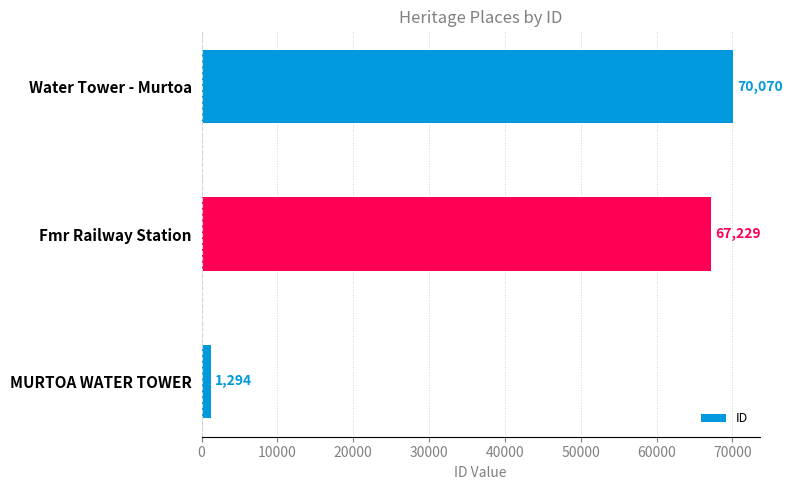

Are the bars grouped side by side (vs. stacked)?

No